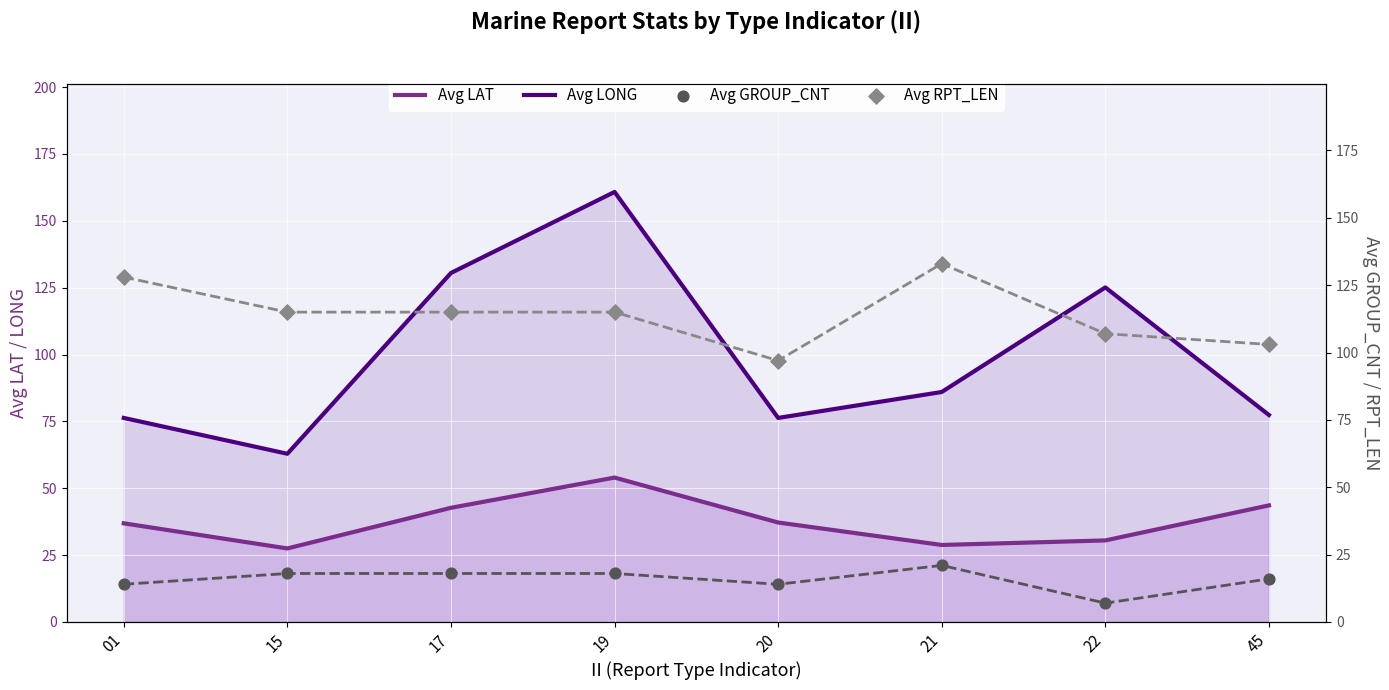

Is the value of Avg LONG at 01 greater than the value of Avg GROUP_CNT at 21?

Yes